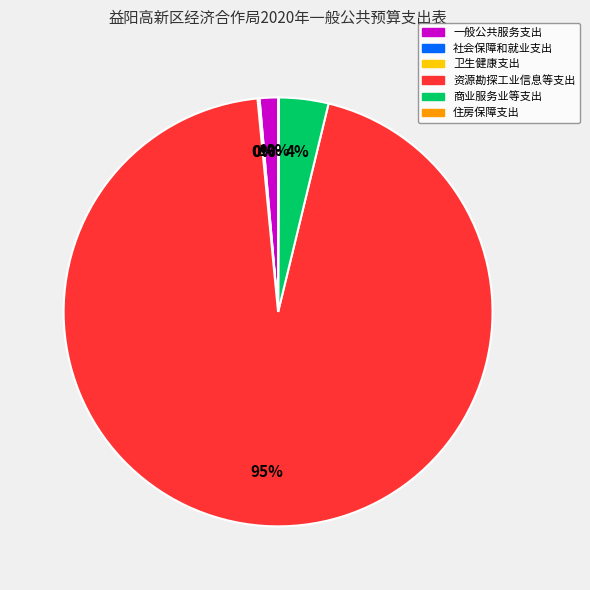

What is the largest slice in the pie chart?

资源勘探工业信息等支出